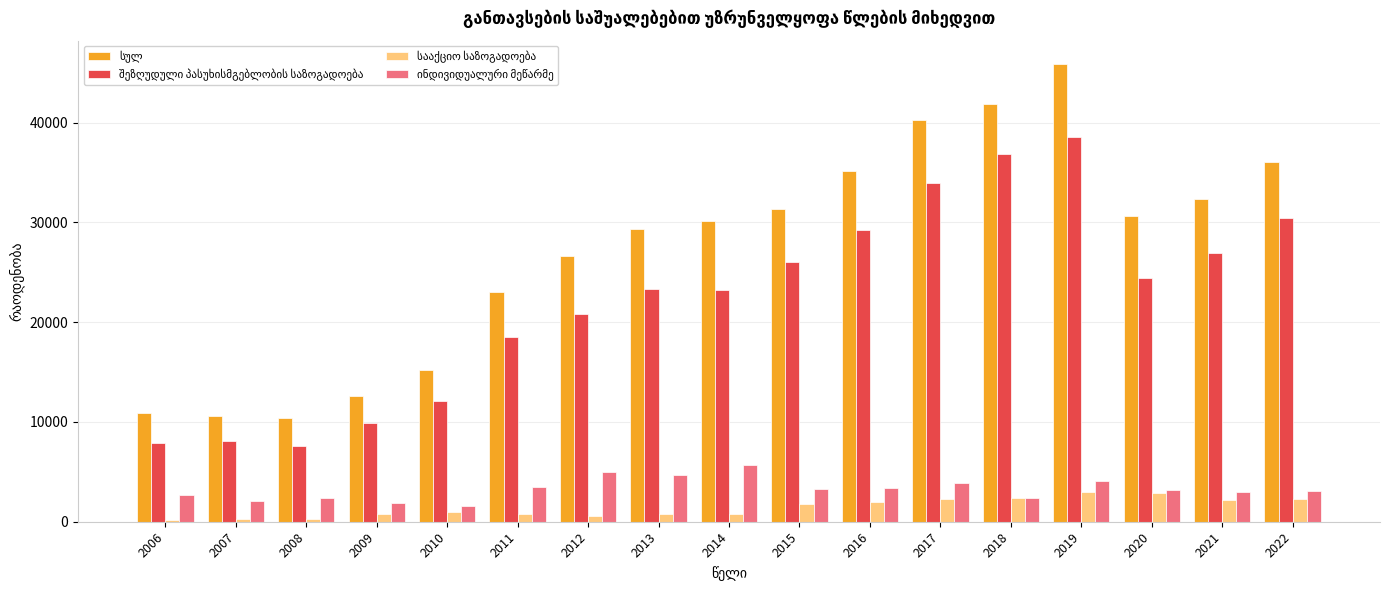

What is the total value across all series at 2017?

80405.0